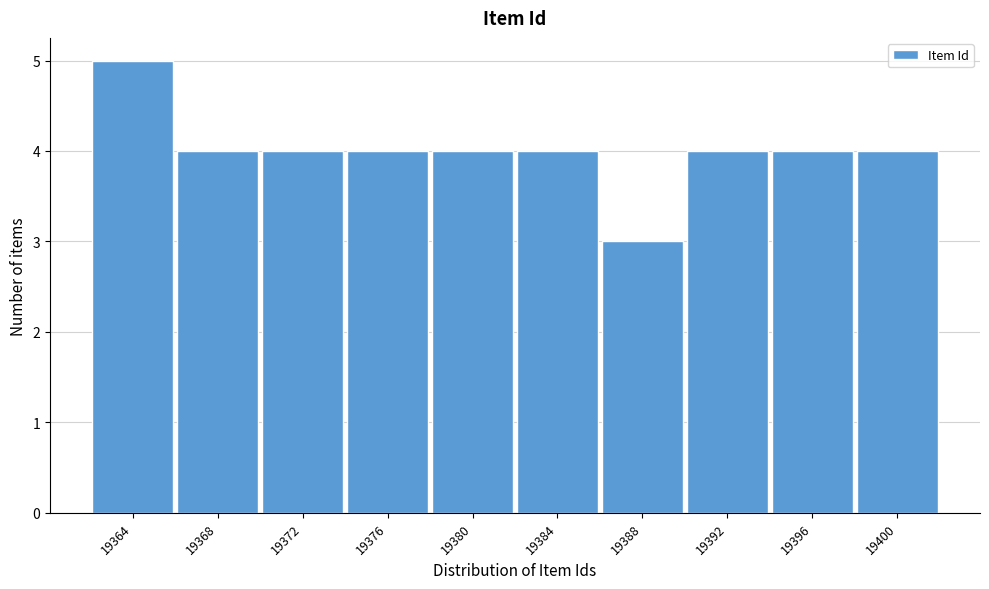

Reading left to right, what are all the values shown in this chart?

19364=5	19368=4	19372=4	19376=4	19380=4	19384=4	19388=3	19392=4	19396=4	19400=4